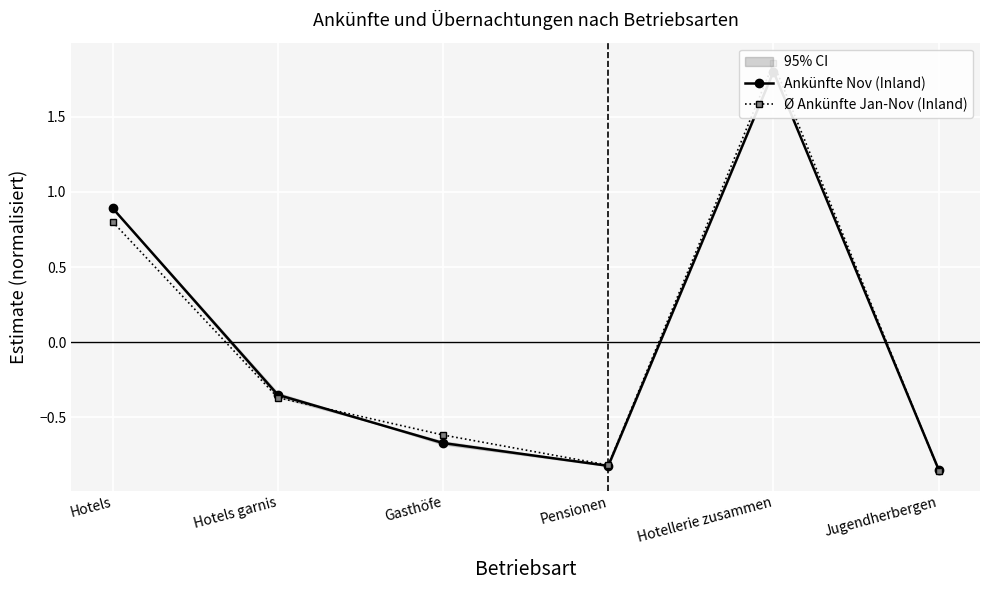

Read the Ankünfte Nov (Inland) value at Hotels garnis.

-0.3